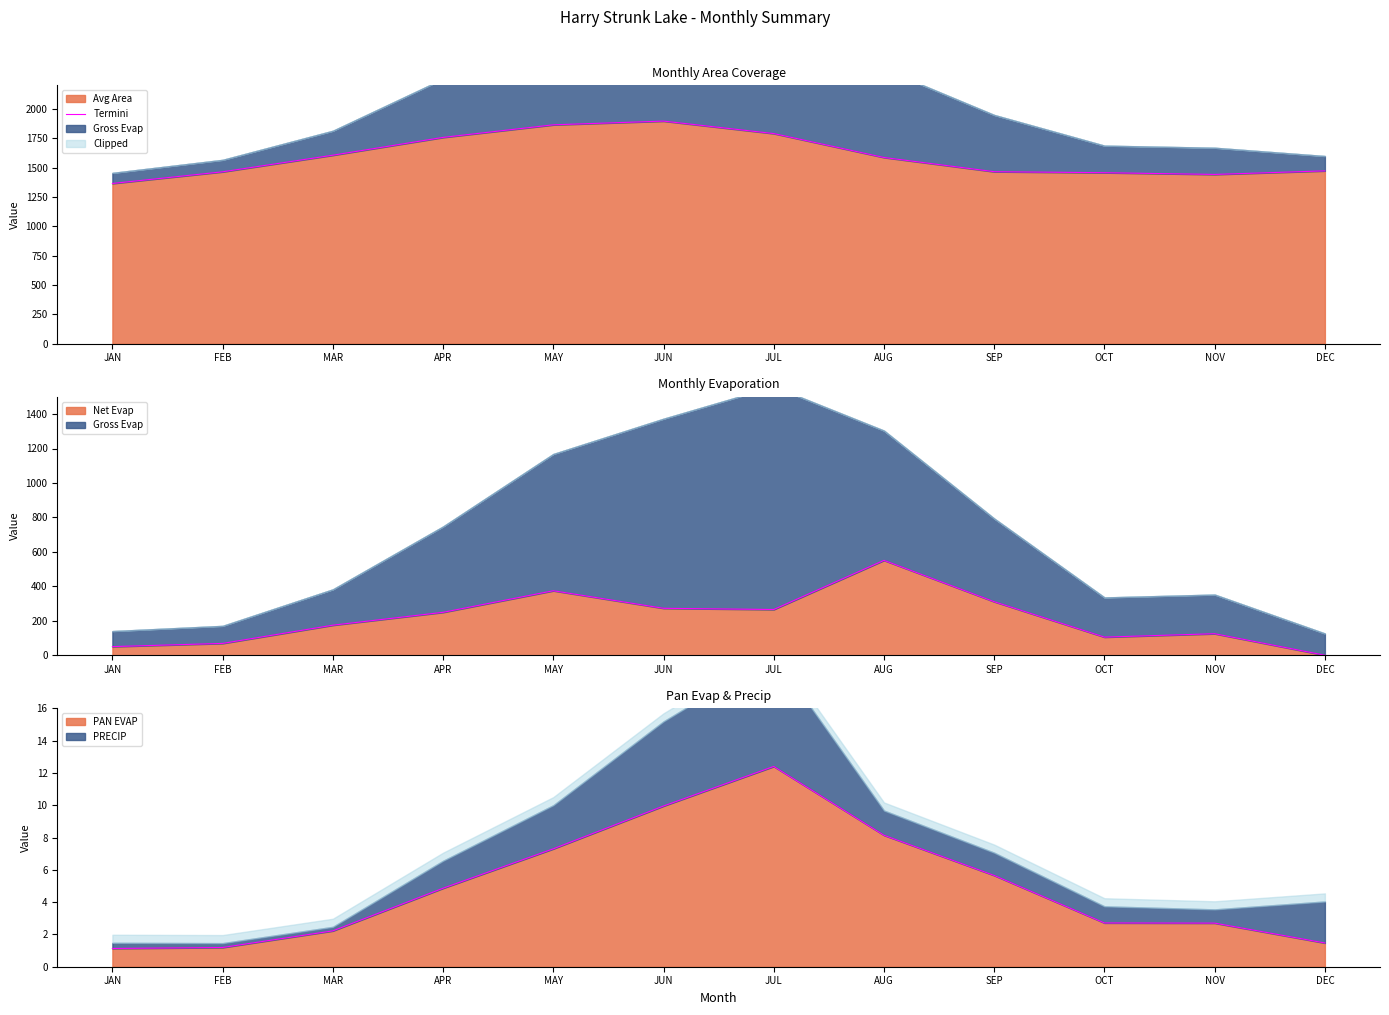

True or false: there are more than 2 points higher than both neighbors.

False